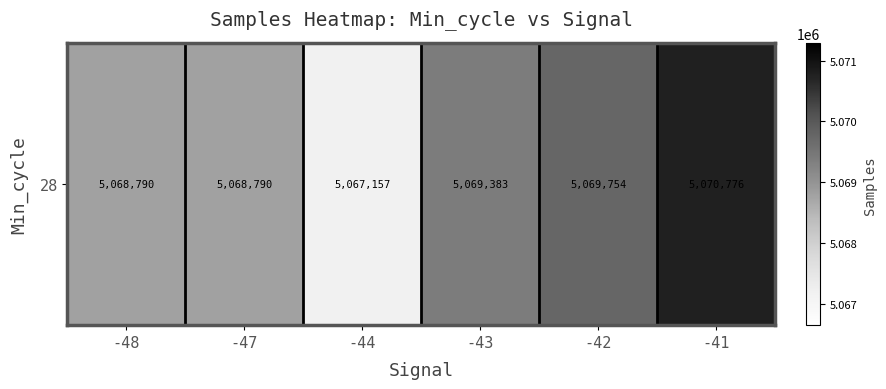

List the labels in order of value, smallest first.

-44, -48, -47, -43, -42, -41